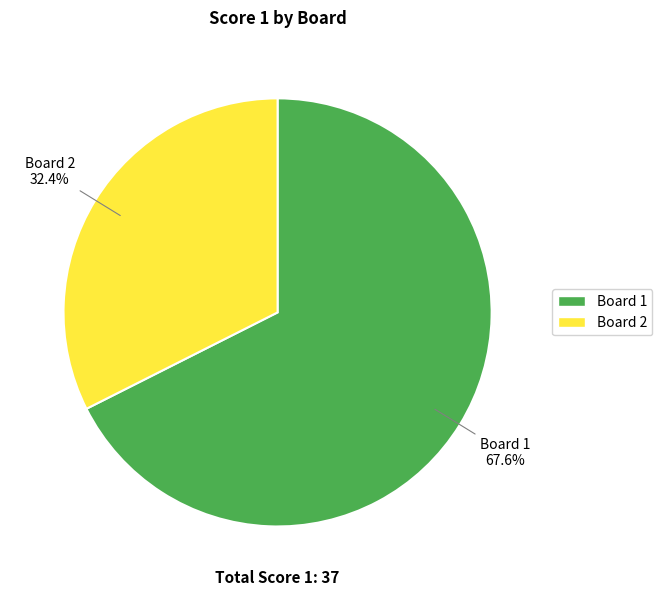

Does Board 2 represent more than half of the total?

No